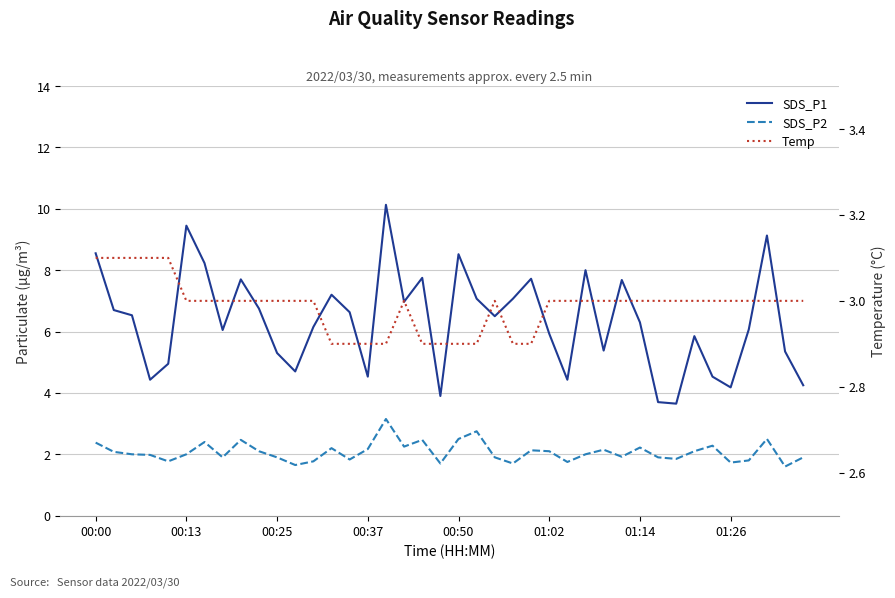

What is the total value across all series at 21?

12.7